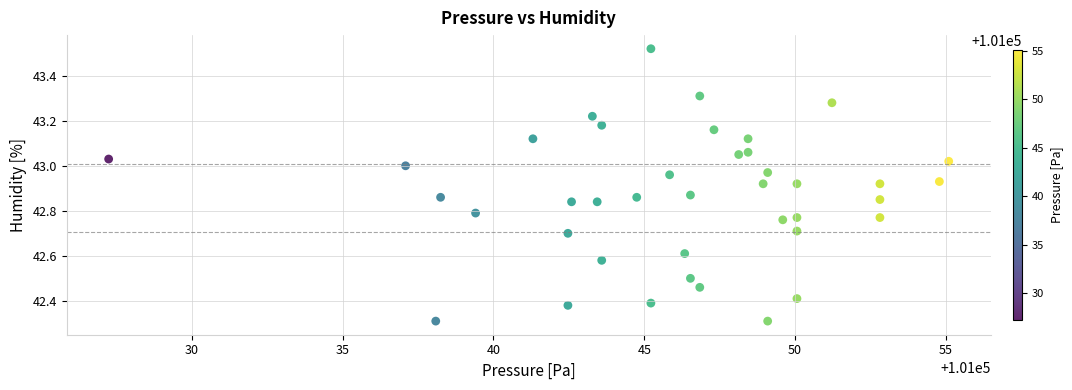

What is the range of Y values (max minus min)?

1.2